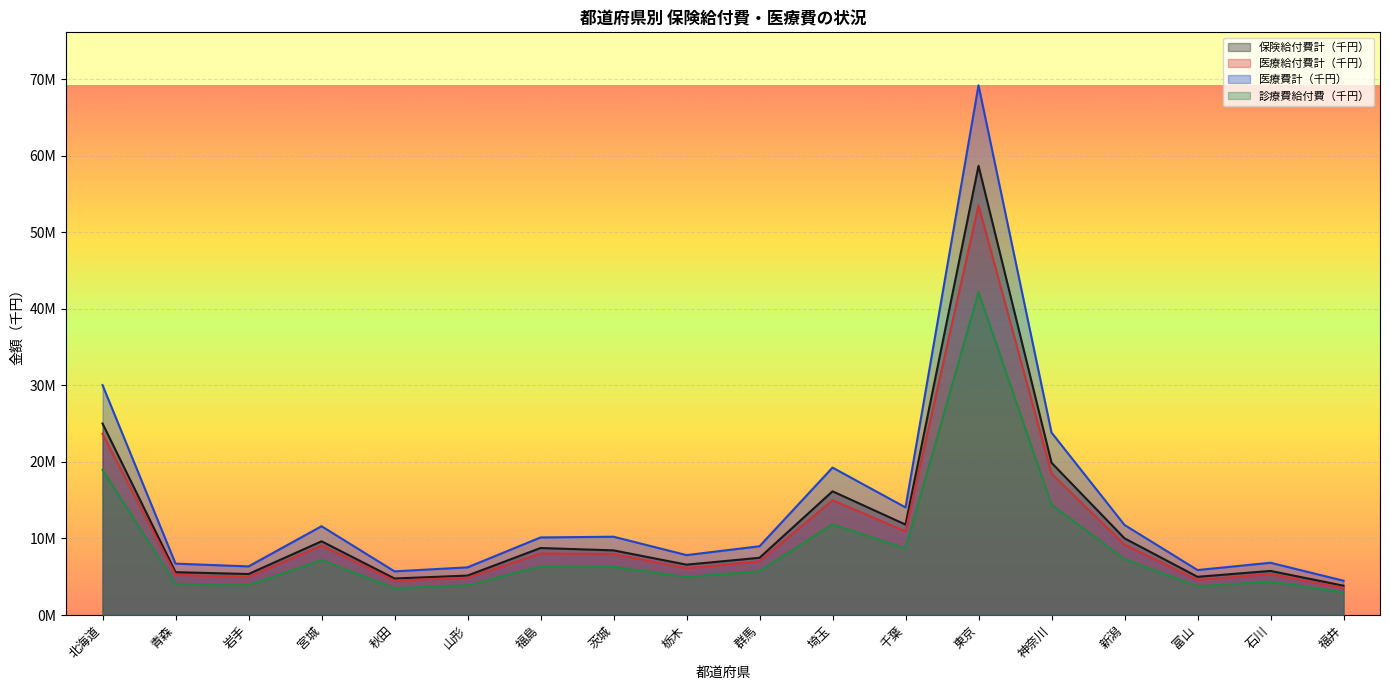

Reading left to right, extract all data points from this chart.

保険給付費計（千円）: 25023349.3	5597670.0	5357737.9	9633827.2	4773673.1	5153491.3	8755085.6	8448830.9	6580280.9	7478649.2	16166358.2	11819446.5	58698331.9	19896819.7	10020747.0	4993181.9	5761346.9	3831196.6
医療給付費計（千円）: 23675670.9	5248393.3	4978827.0	9084257.0	4493605.2	4870021.4	8040320.8	7978385.2	6114137.4	7021843.1	14995908.7	10939270.5	53546780.8	18473225.4	9187255.4	4590739.8	5355486.1	3538242.3
医療費計（千円）: 30045300.7	6712839.4	6352163.9	11603493.1	5705472.6	6230596.6	10136766.6	10232421.7	7829194.0	8984354.6	19266737.4	14064043.7	69223013.6	23842597.1	11767892.8	5877862.2	6830306.2	4481654.7
診療費給付費（千円）: 18969211.5	4084077.2	3920370.8	7186365.9	3519625.2	3887360.0	6366296.3	6299390.6	4981924.9	5736630.2	11860291.8	8691705.8	42187041.9	14412951.8	7317485.1	3747199.6	4371849.2	2970623.6